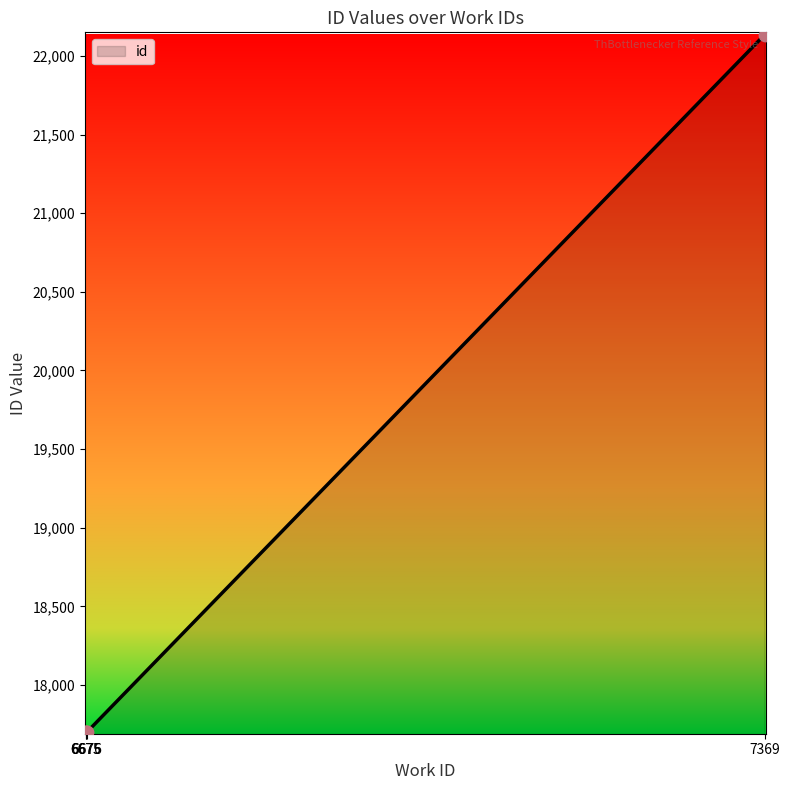

What is the change in value from 6675 to 6676?

+2